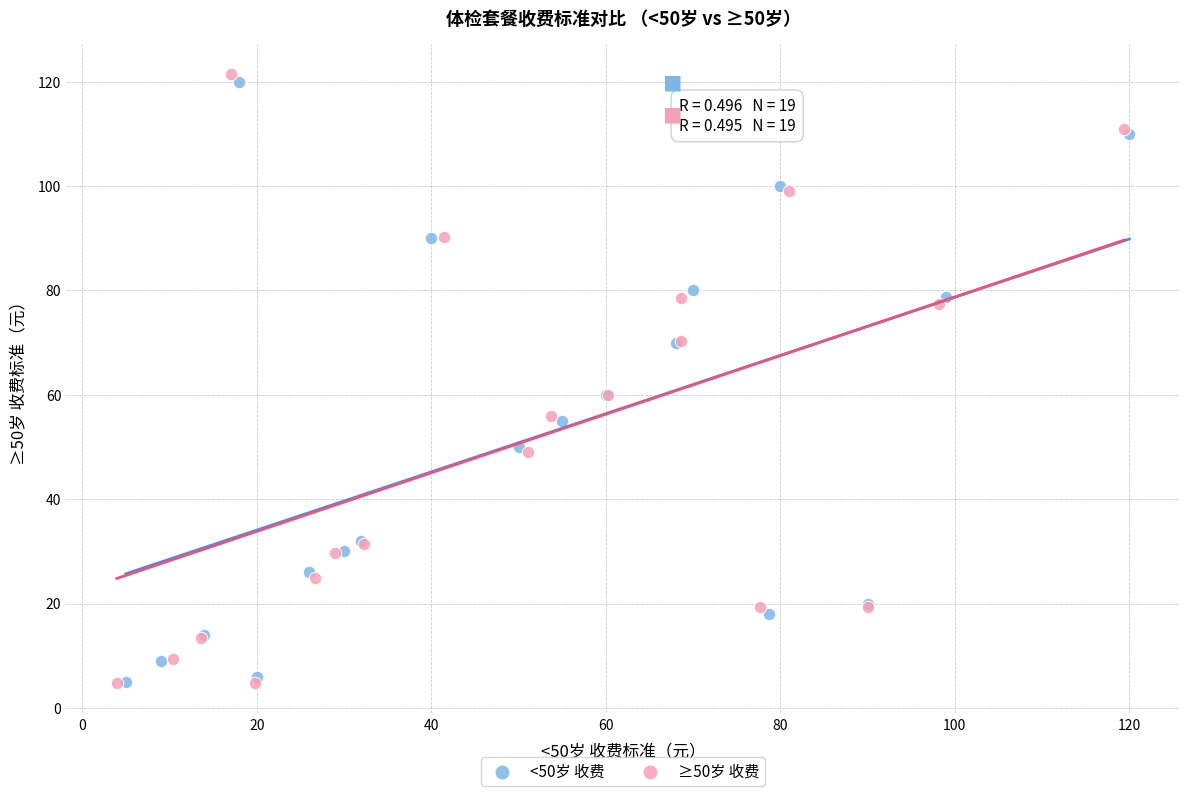

Which series has the largest Y range (max minus min)?

≥50岁 收费